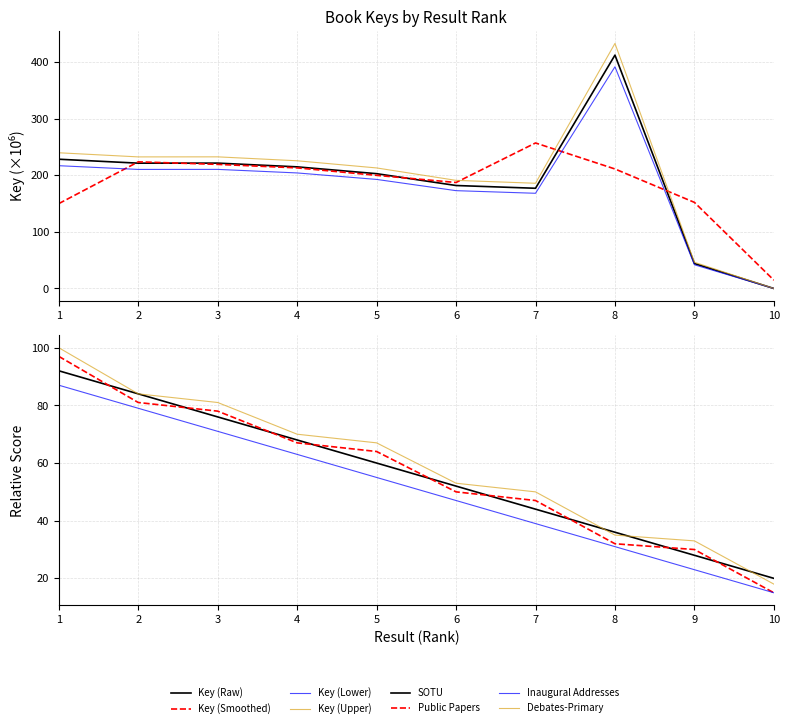

What is the maximum value shown in the chart?

412.2